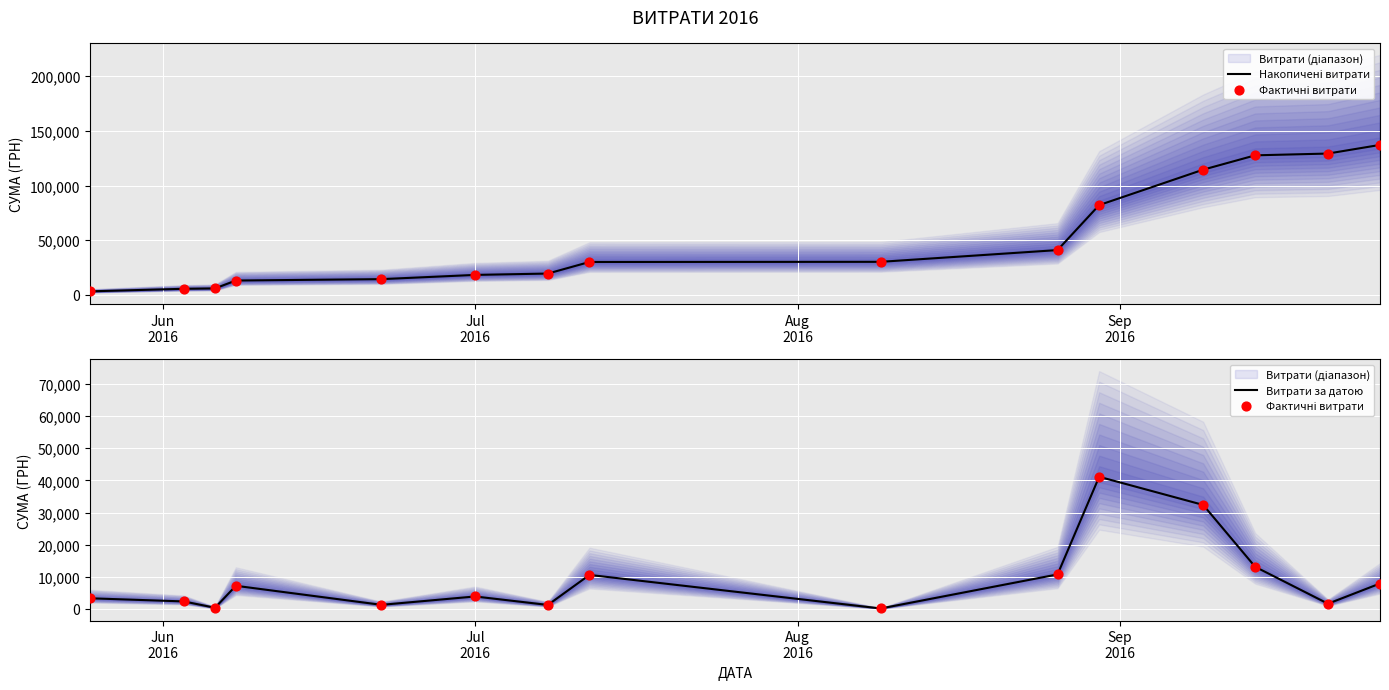

Which series reaches the maximum Y coordinate?

Накопичені витрати